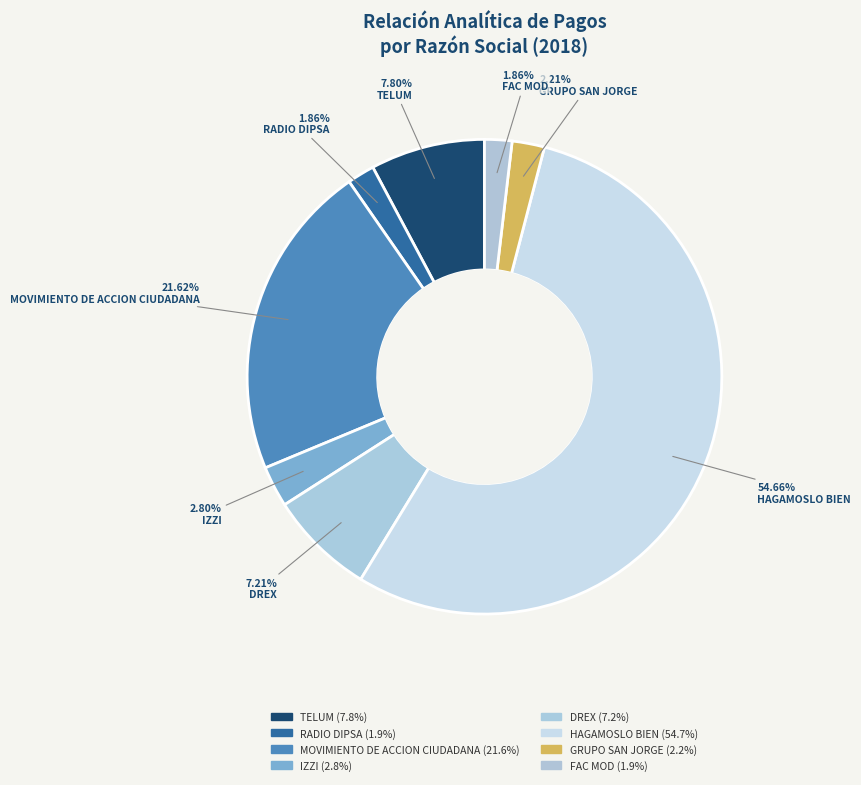

To the nearest percent, what is the difference between the largest and smallest slice percentages?

53%